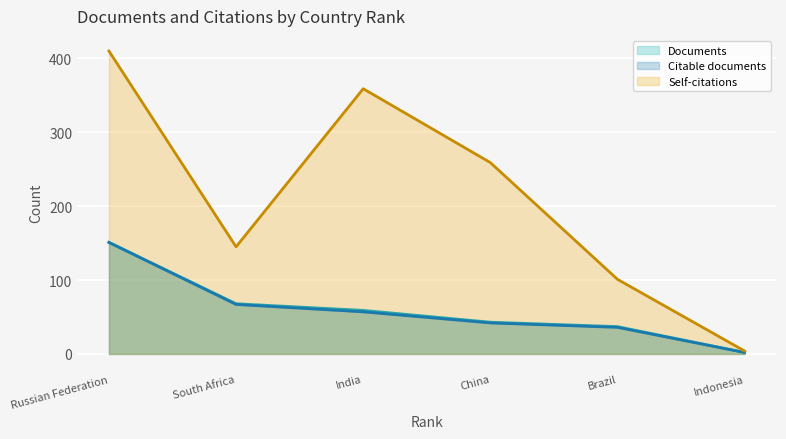

True or false: Self-citations and Documents cross at least once.

False